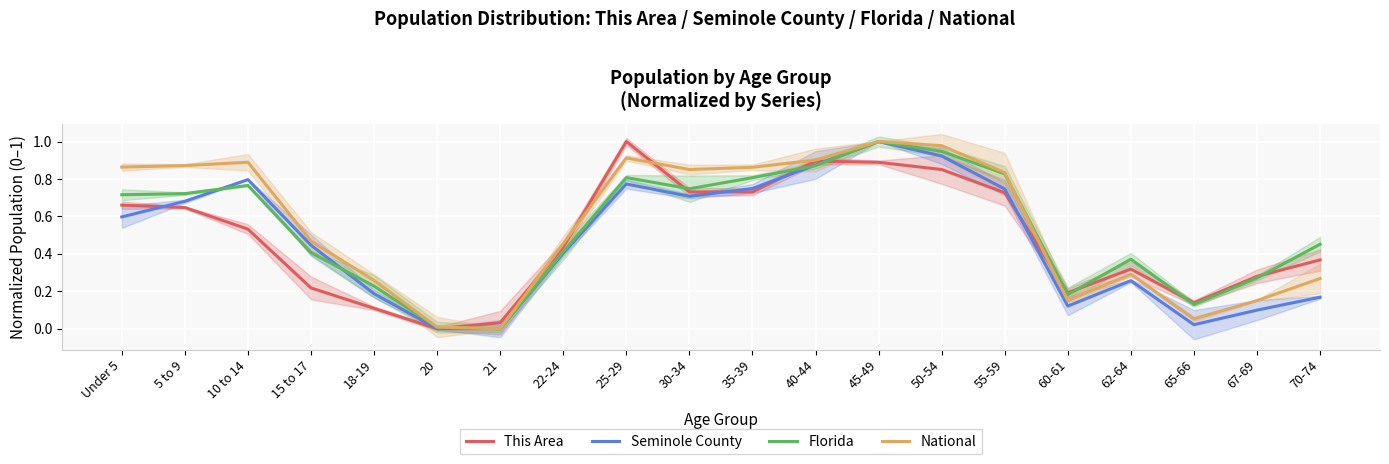

Does the chart display data point markers on the line(s)?

No